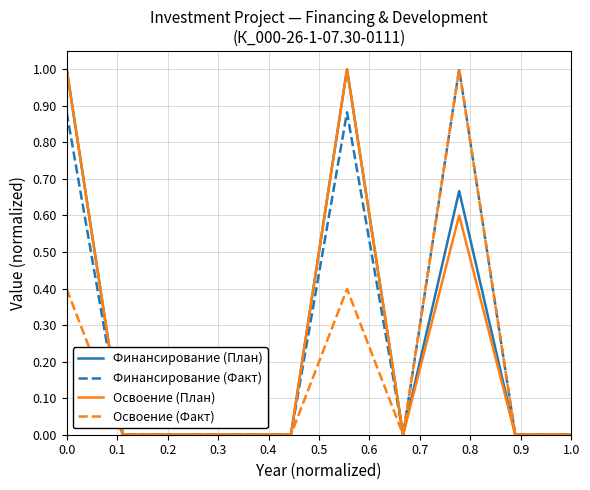

What is the greatest value displayed?

1.0